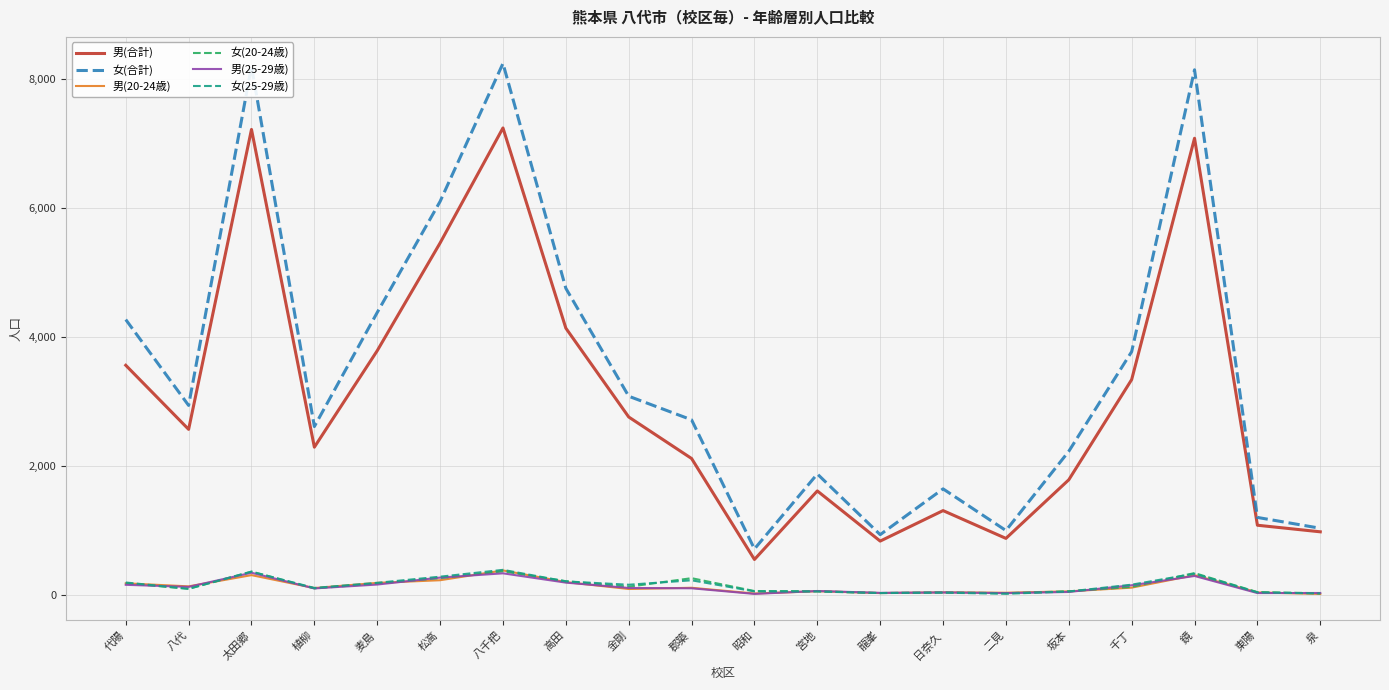

True or false: 男(20-24歳) and 男(合計) intersect in this chart.

False